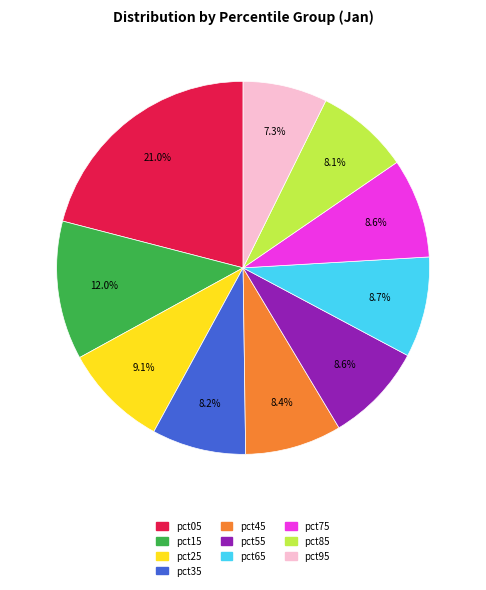

To the nearest percent, what is the difference between the largest and smallest slice percentages?

14%